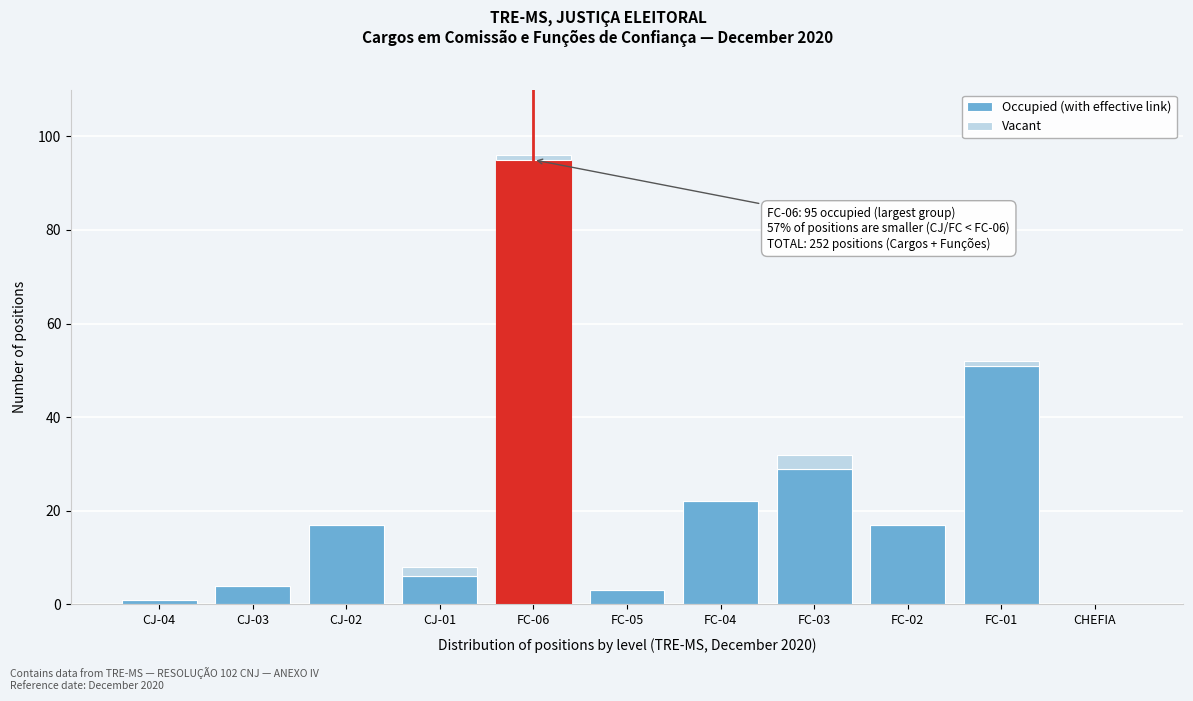

Reading left to right, transcribe the values for Occupied (with effective link).

CJ-04=1	CJ-03=4	CJ-02=17	CJ-01=6	FC-06=95	FC-05=3	FC-04=22	FC-03=29	FC-02=17	FC-01=51	CHEFIA=0